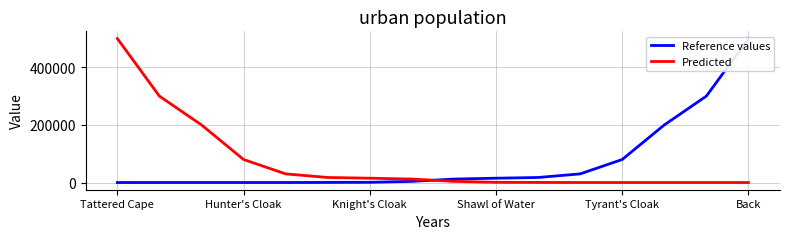

What is the maximum value for Predicted?

500000